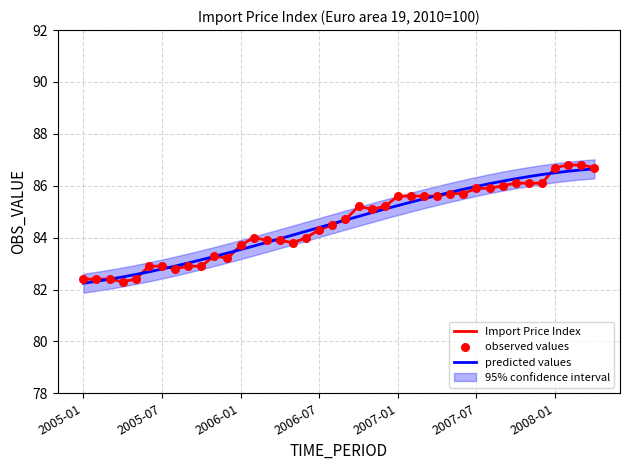

What is the total value across all series at 33?

258.5